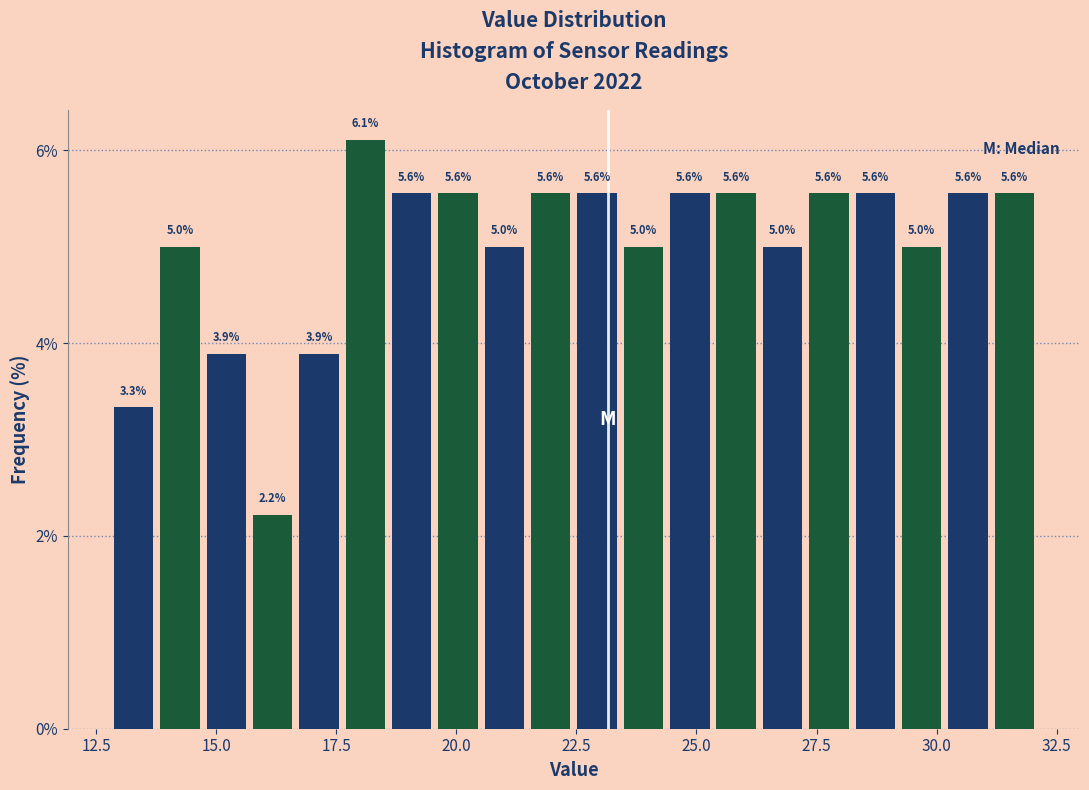

Around what value on the x-axis is the tallest bar? Give the approximate position of its centre, as read against the axis.

18.0